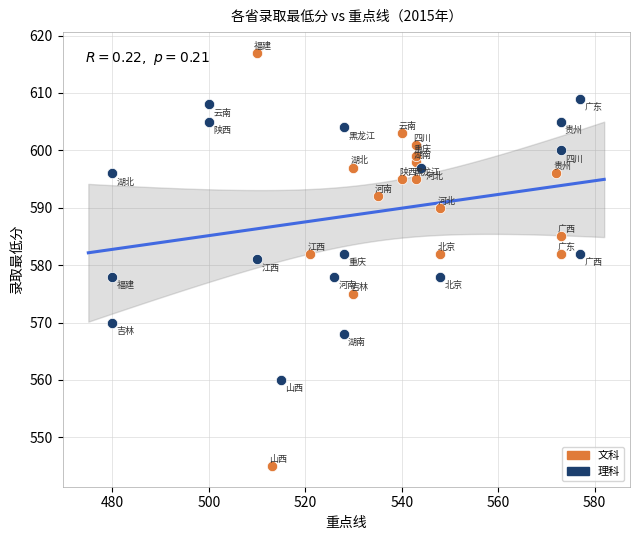

Which series reaches the minimum Y coordinate?

文科